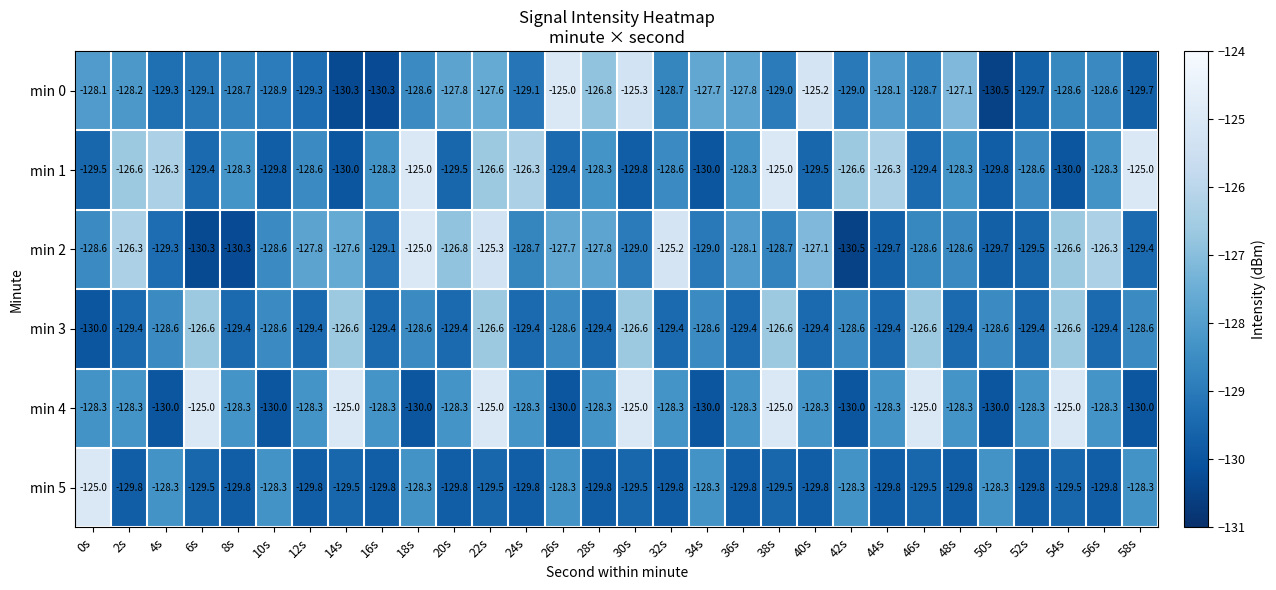

At which category is the sum across all series the highest?

22s